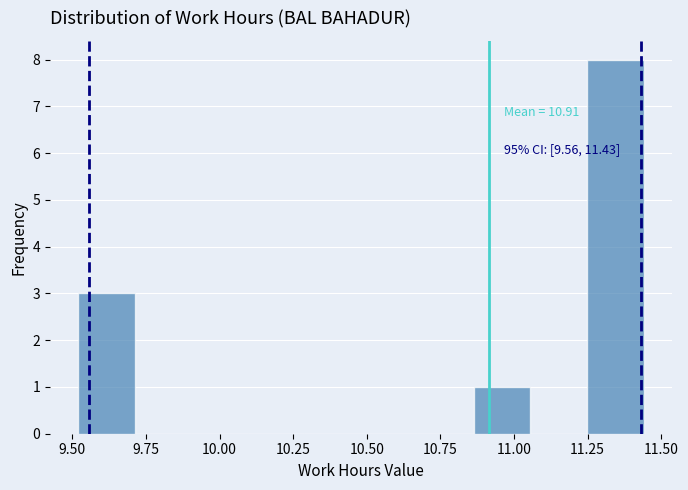

Around what value on the x-axis is the tallest bar? Give the approximate position of its centre, as read against the axis.

11.35